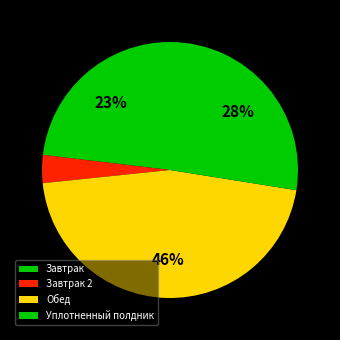

What is the smallest slice in the pie chart?

Завтрак 2